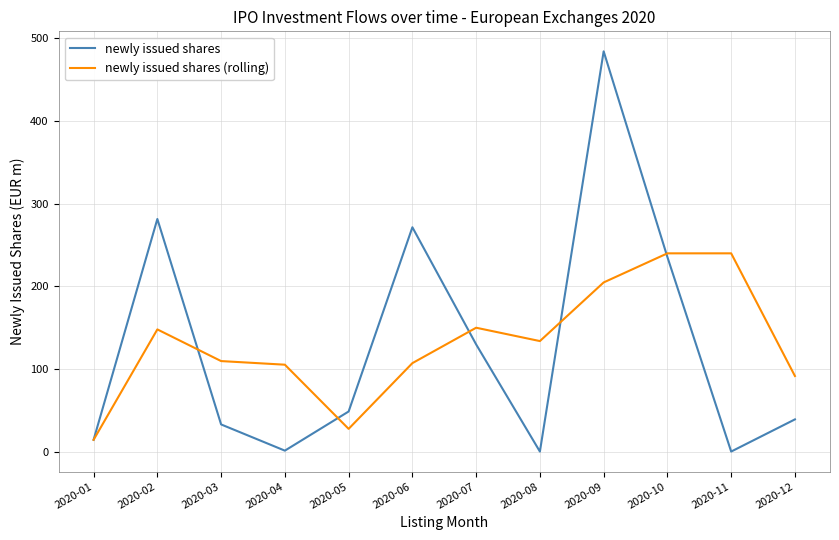

Is the value of newly issued shares at 2020-06 greater than the value of newly issued shares (rolling) at 2020-09?

Yes